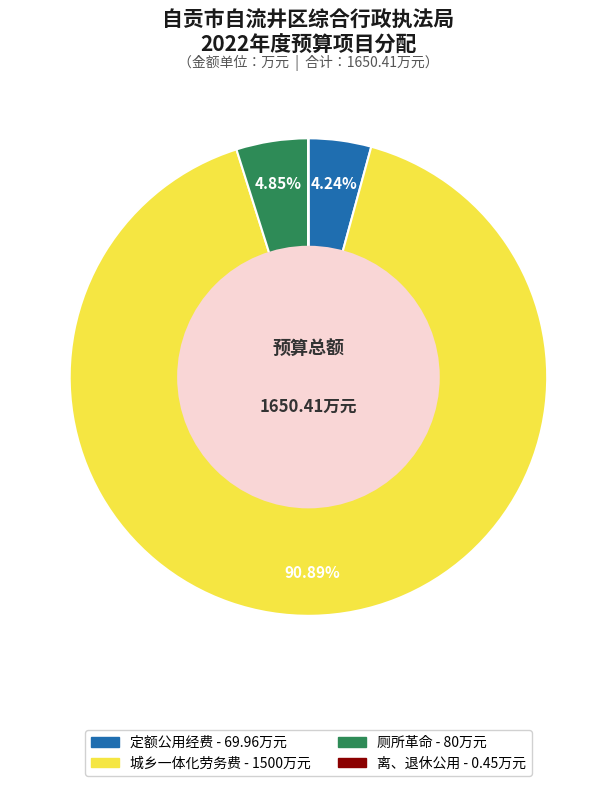

Combined, do 定额公用经费 and 厕所革命 account for over 50%?

No